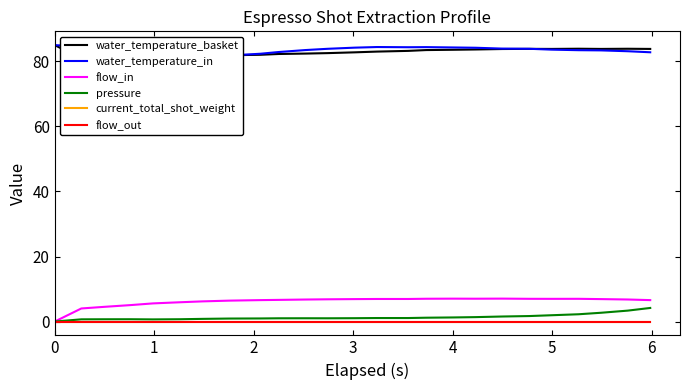

Which series has the largest total across all categories?

water_temperature_in